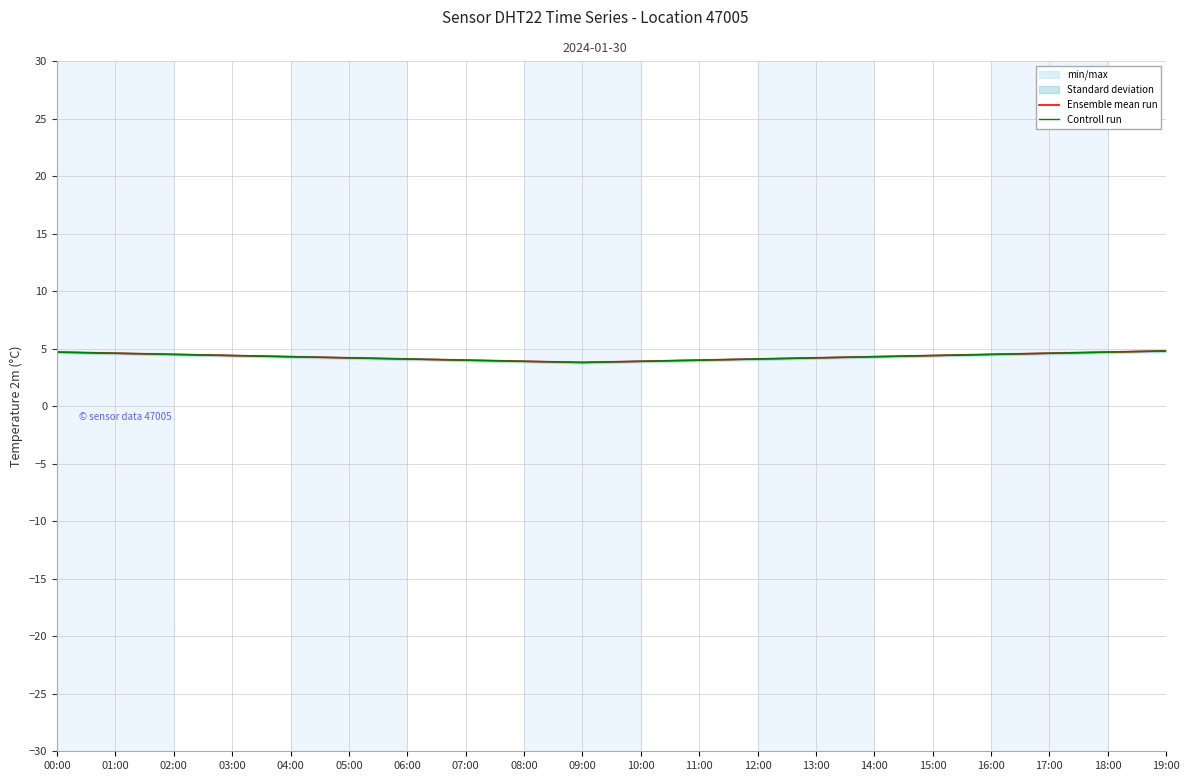

True or false: Controll run and Ensemble mean run intersect in this chart.

False